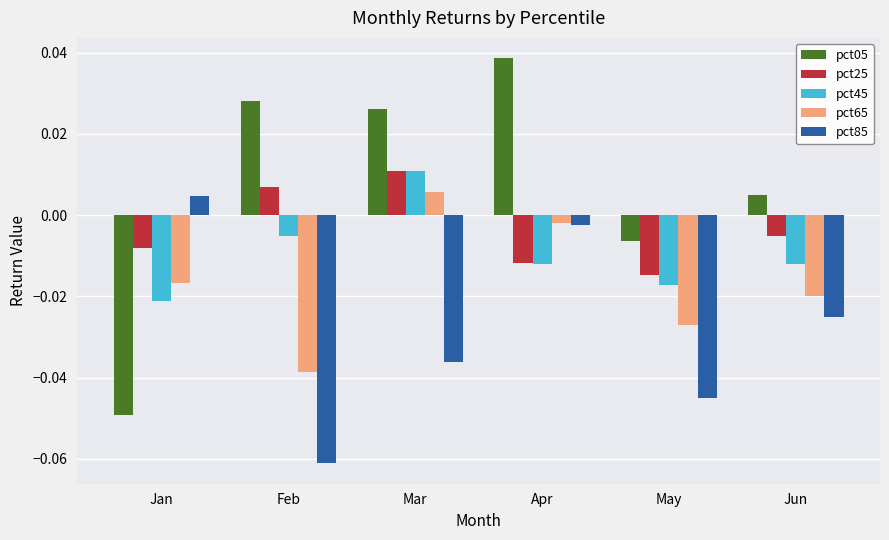

How many values in the pct65 series exceed 0?

1